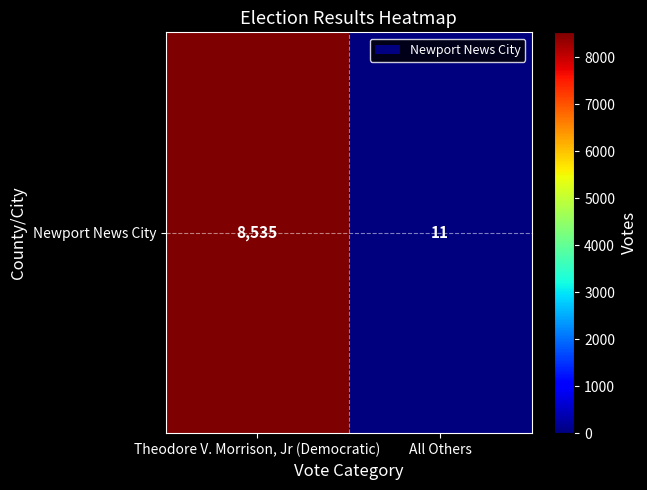

The chart shows a value of 19 at All Others. True or false?

False